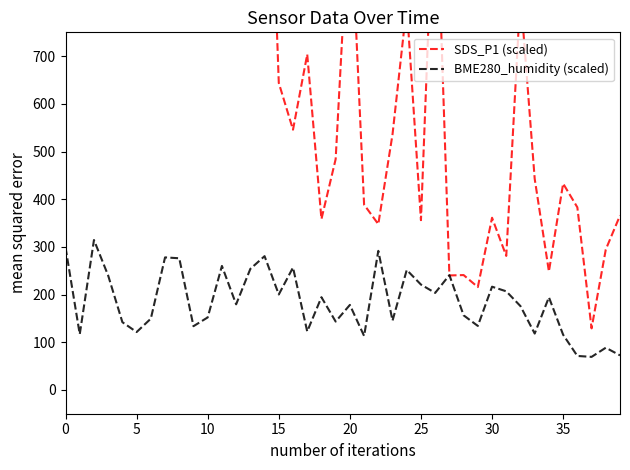

At which label is SDS_P1 (scaled) closest to 3229?

35